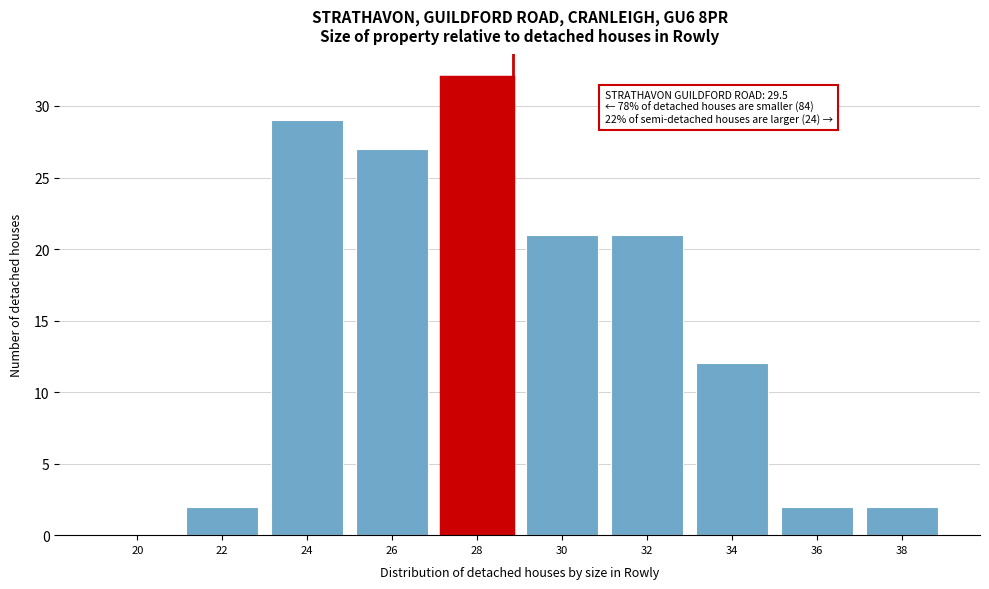

Reading left to right, what are all the values shown in this chart?

20=0	22=2	24=29	26=27	28=32	30=21	32=21	34=12	36=2	38=2